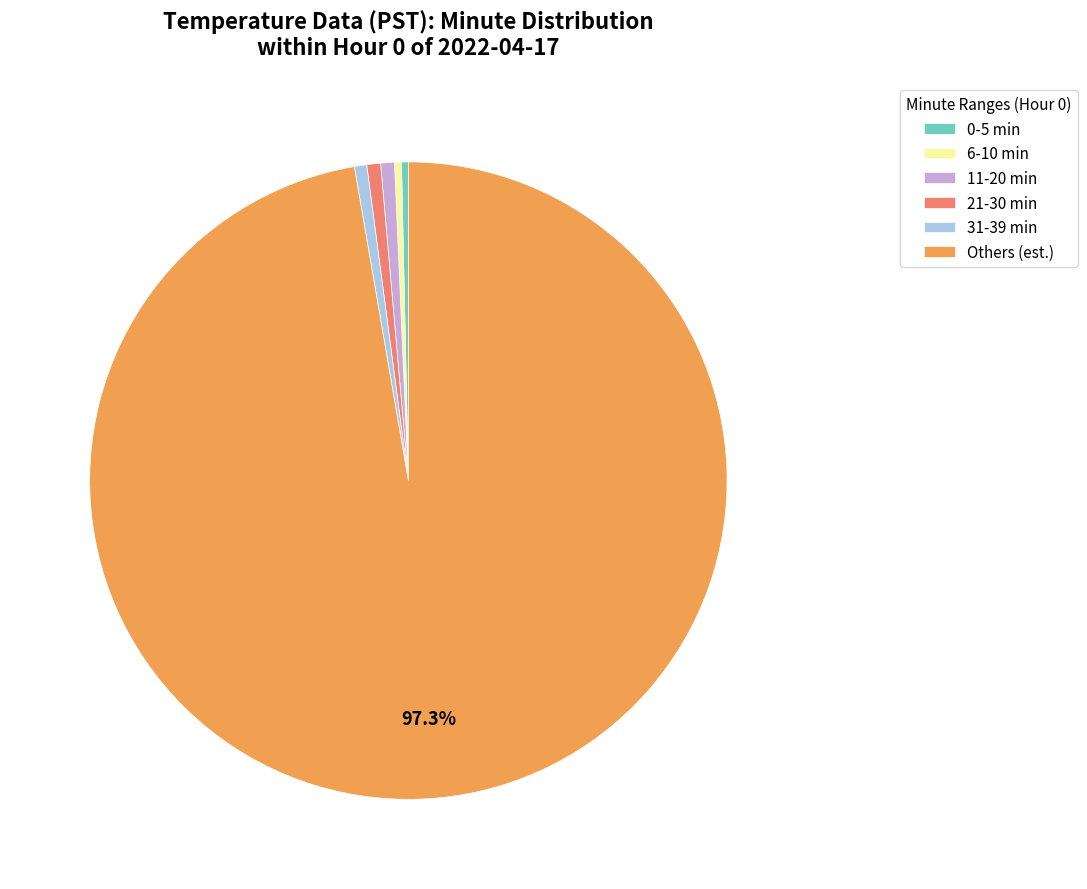

Is there any slice that represents more than half of the pie?

Yes